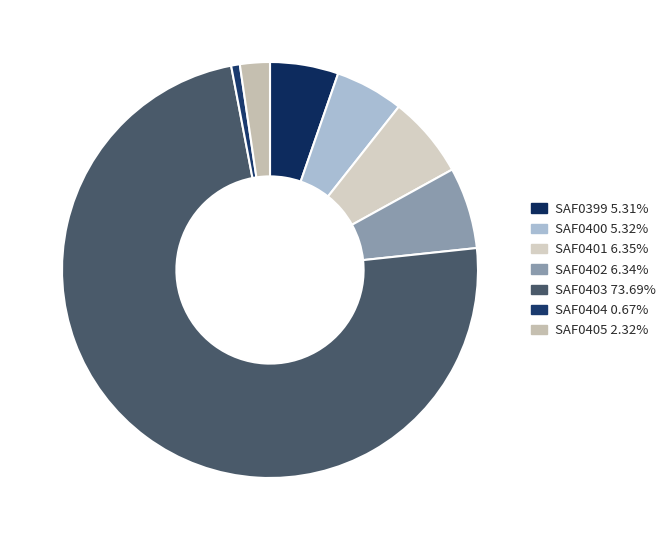

What is the total percentage of SAF0403 and SAF0400?

79.0%